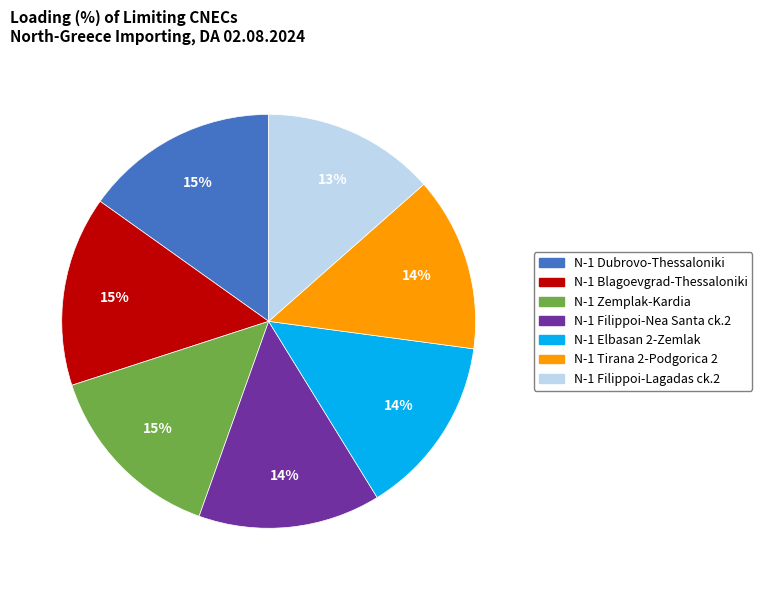

Is there any slice that represents more than half of the pie?

No